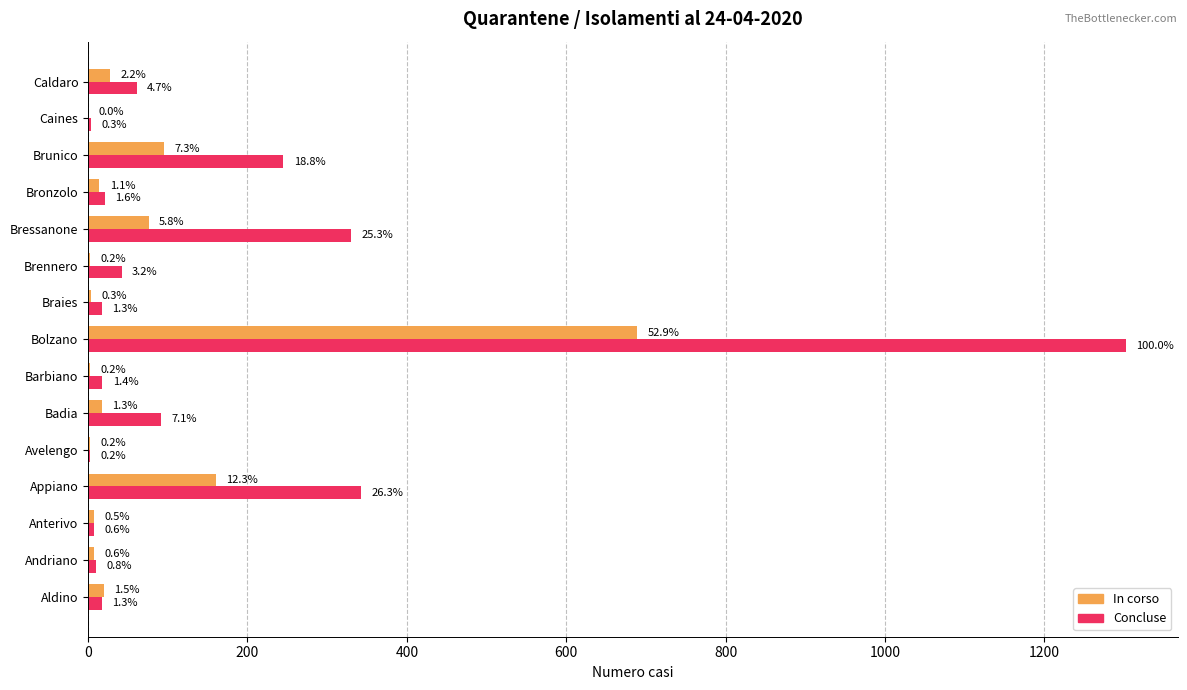

What is the sum of all Concluse values?

2511